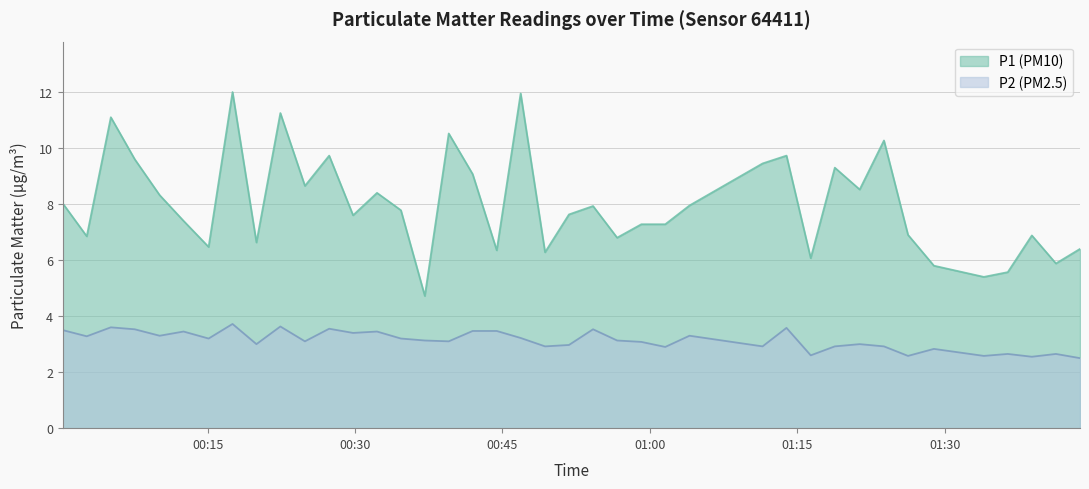

List the labels in order of P1 value, smallest first.

2023-06-10T00:37:06, 2023-06-10T01:33:59, 2023-06-10T01:36:25, 2023-06-10T01:28:54, 2023-06-10T01:41:19, 2023-06-10T01:16:22, 2023-06-10T00:49:20, 2023-06-10T00:44:25, 2023-06-10T01:43:46, 2023-06-10T00:15:06, 2023-06-10T00:19:58, 2023-06-10T00:56:40, 2023-06-10T00:02:42, 2023-06-10T01:38:52, 2023-06-10T01:26:16, 2023-06-10T00:59:08, 2023-06-10T01:01:34, 2023-06-10T00:12:33, 2023-06-10T00:29:48, 2023-06-10T00:51:46, 2023-06-10T00:34:40, 2023-06-10T00:54:13, 2023-06-10T01:04:02, 2023-06-10T00:00:16, 2023-06-10T00:10:07, 2023-06-10T00:32:14, 2023-06-10T01:21:21, 2023-06-10T00:24:54, 2023-06-10T00:41:58, 2023-06-10T01:18:49, 2023-06-10T01:11:28, 2023-06-10T00:07:35, 2023-06-10T00:27:22, 2023-06-10T01:13:54, 2023-06-10T01:23:49, 2023-06-10T00:39:32, 2023-06-10T00:05:09, 2023-06-10T00:22:24, 2023-06-10T00:46:51, 2023-06-10T00:17:32